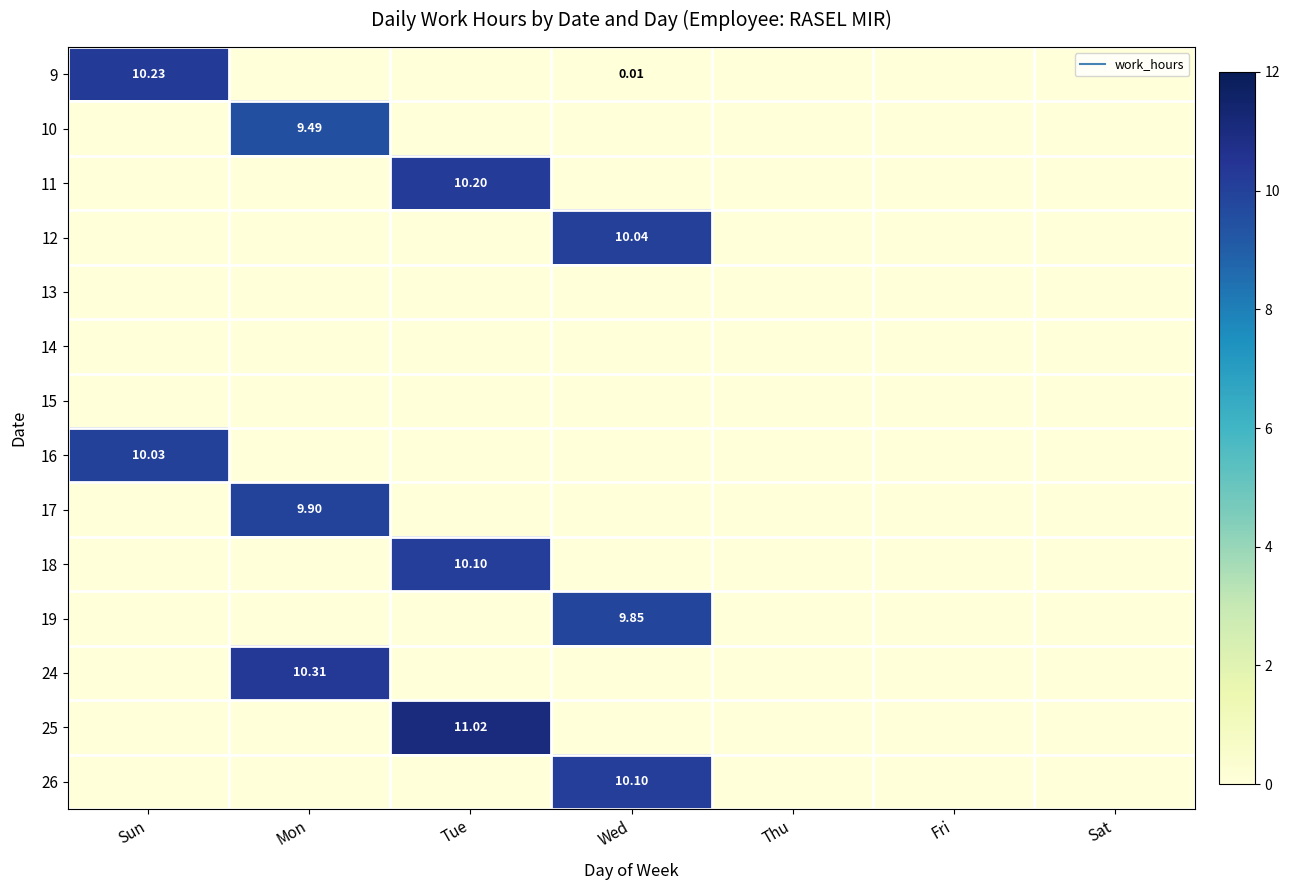

At which label does 19 reach its peak?

Wed